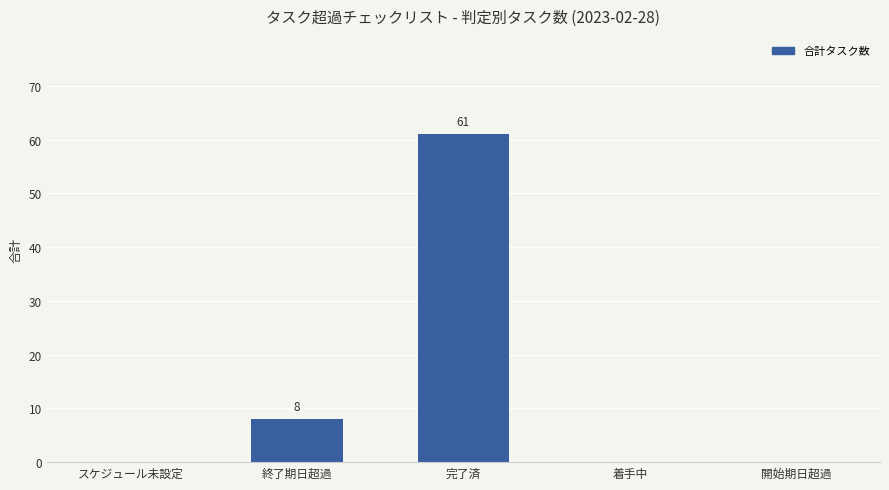

Where is the data nearest to the value 30?

終了期日超過